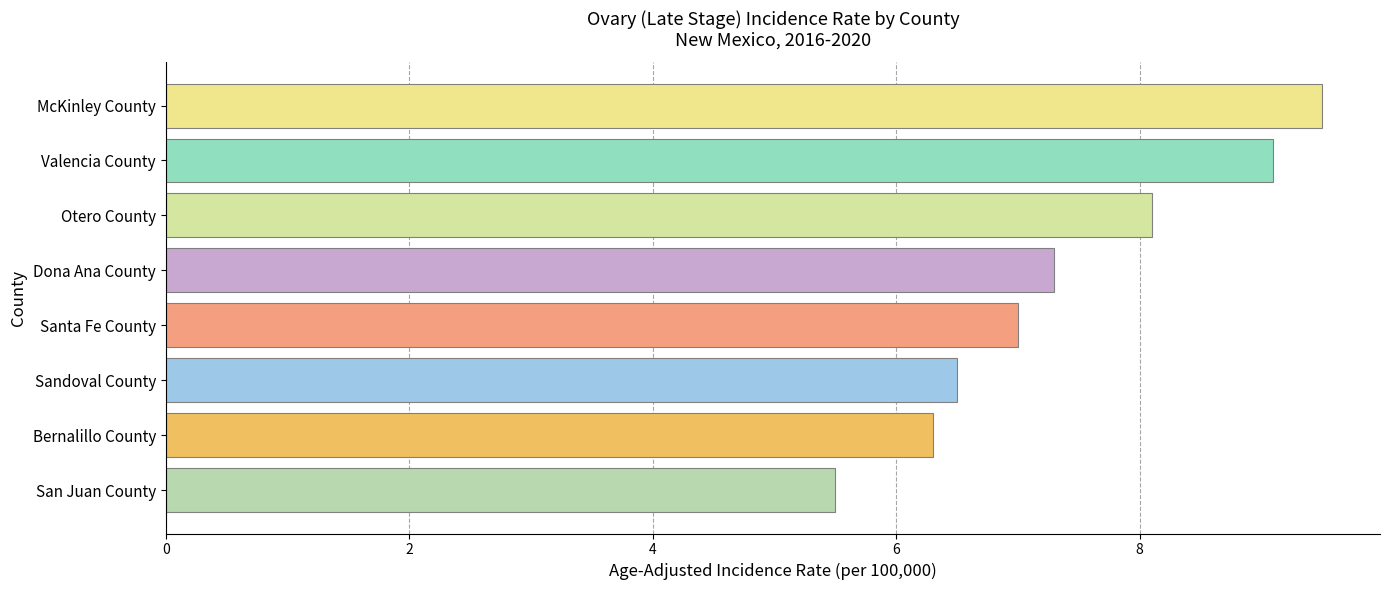

Reading top to bottom, what are all the values shown in this chart?

McKinley County=9.5	Valencia County=9.1	Otero County=8.1	Dona Ana County=7.3	Santa Fe County=7.0	Sandoval County=6.5	Bernalillo County=6.3	San Juan County=5.5